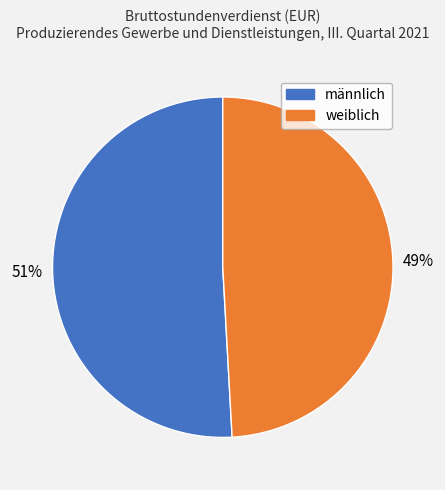

To the nearest percent, what is the average slice percentage?

50%